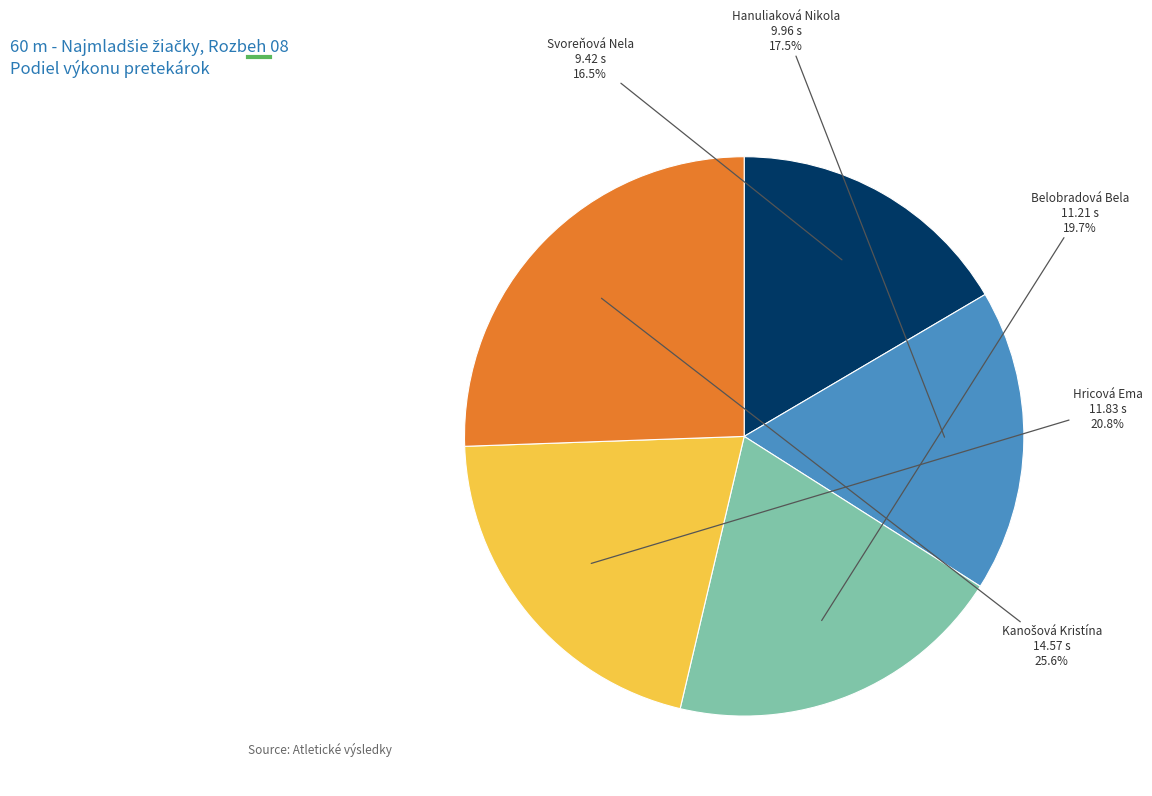

How many slices are in this pie chart?

5